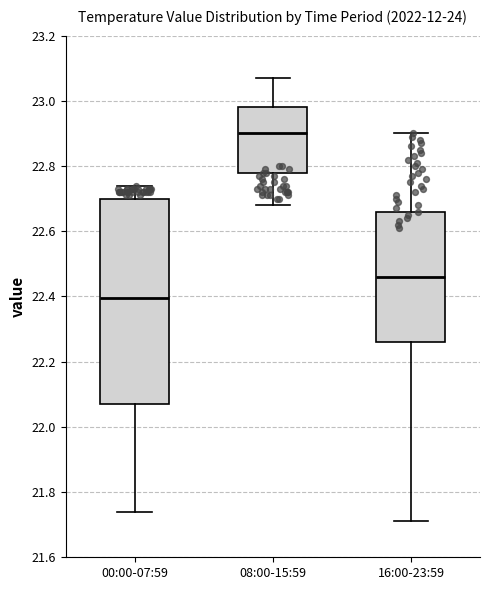

Which box has the highest median line?

08:00-15:59